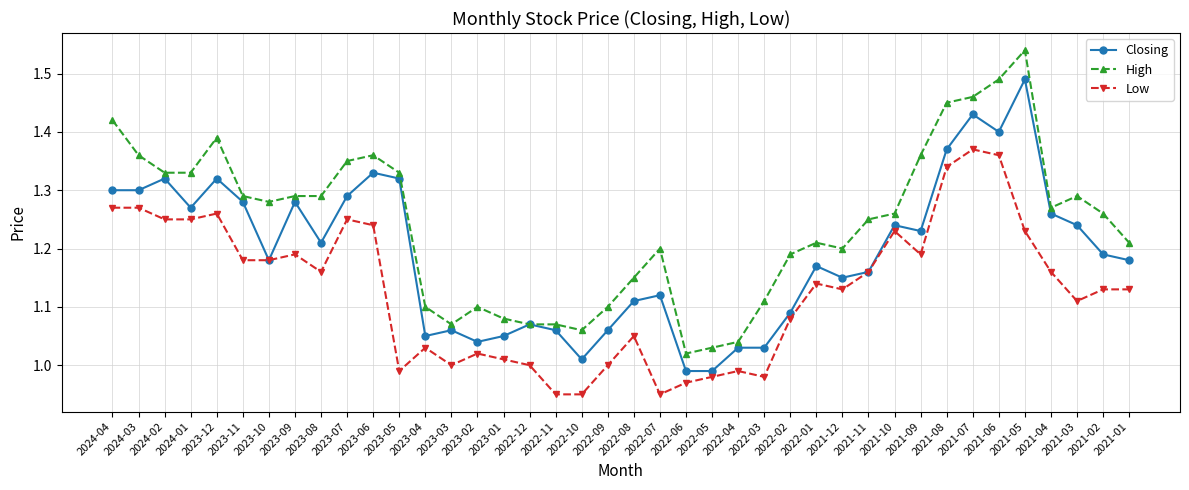

At which category does the chart reach its peak across all series?

2021-05